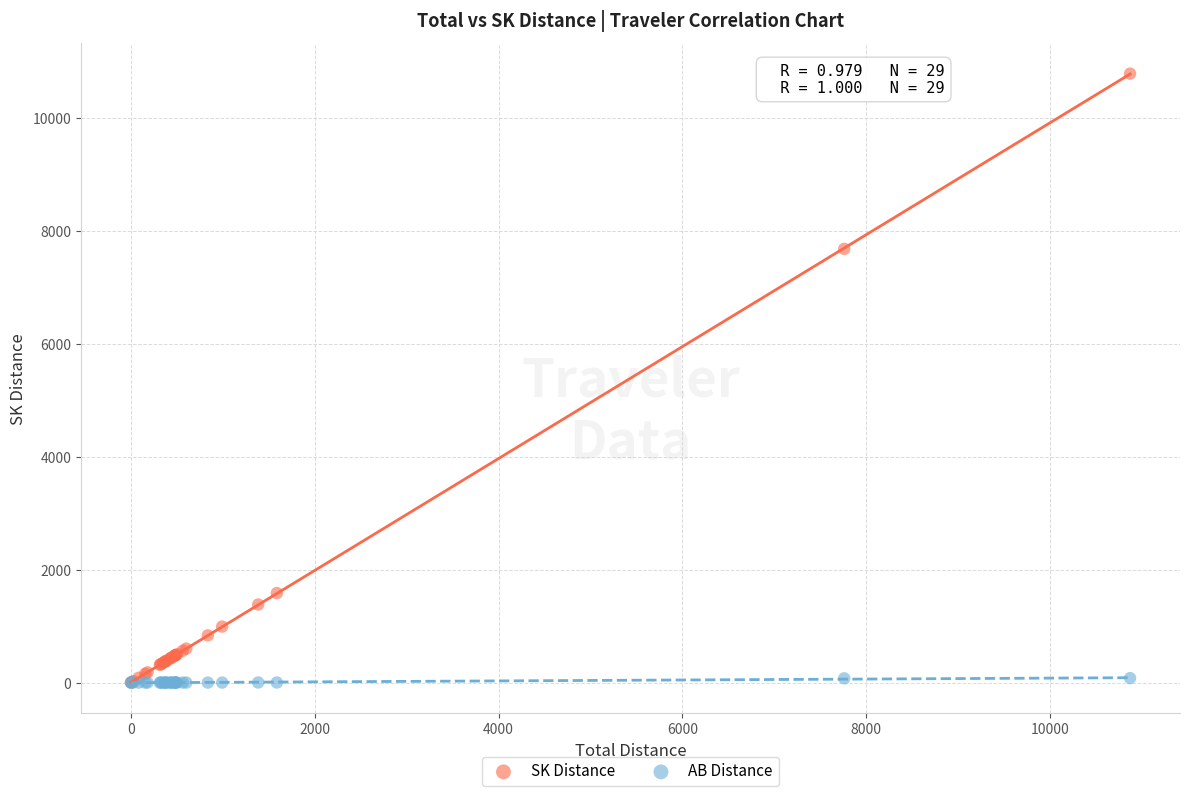

Which series reaches the maximum Y coordinate?

SK Distance